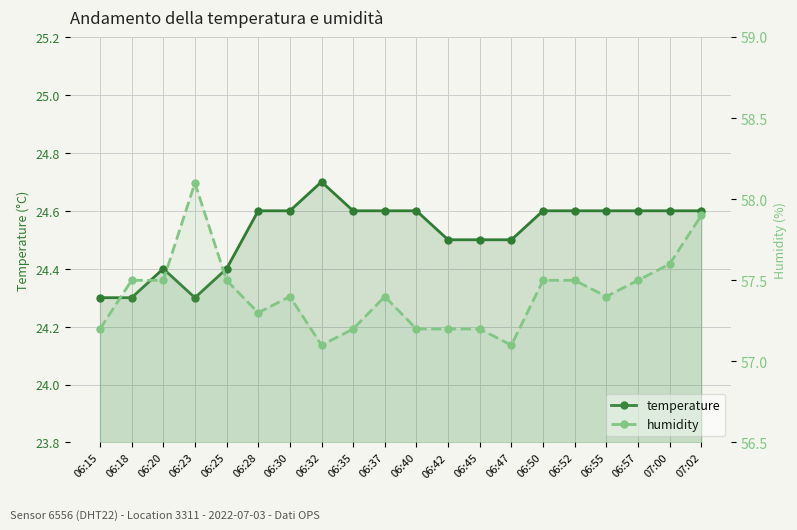

Between 07:00 and 06:28, which is larger?

07:00